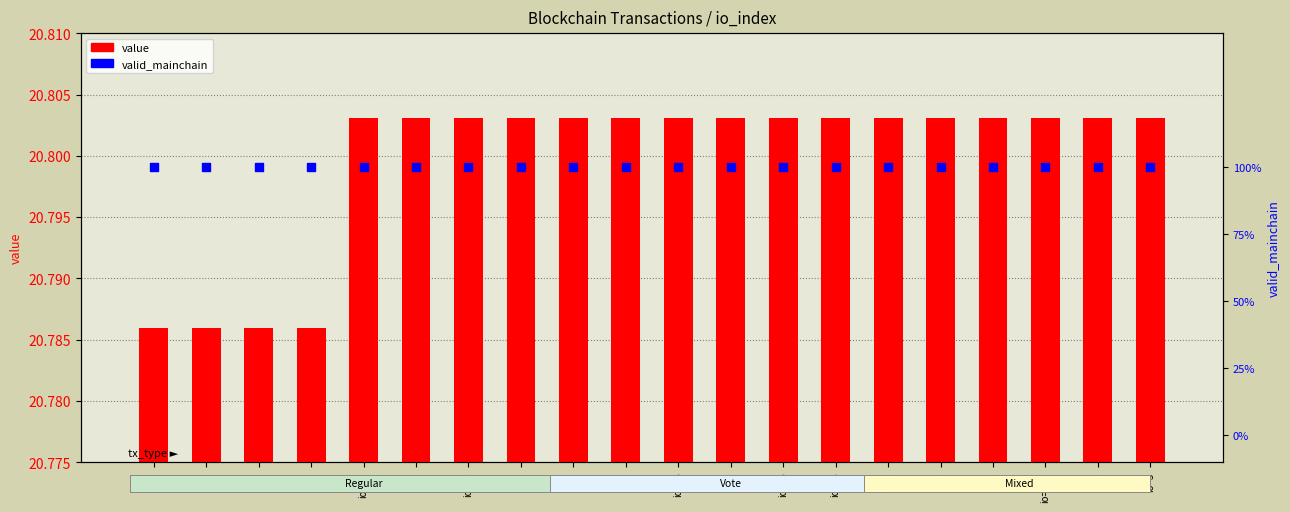

Which series has the largest Y range (max minus min)?

value